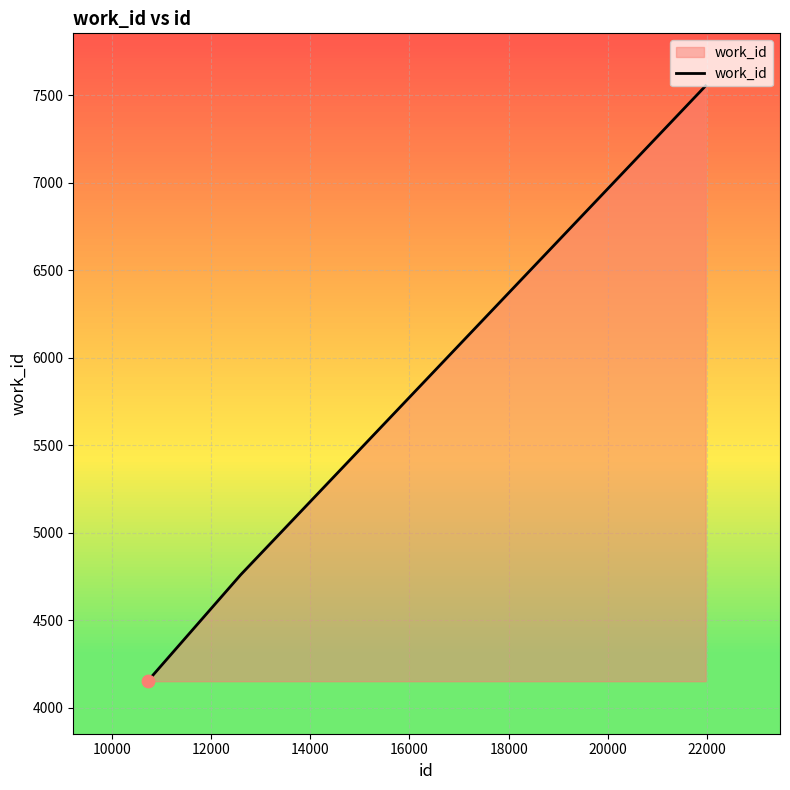

What is the smallest value displayed?

4153